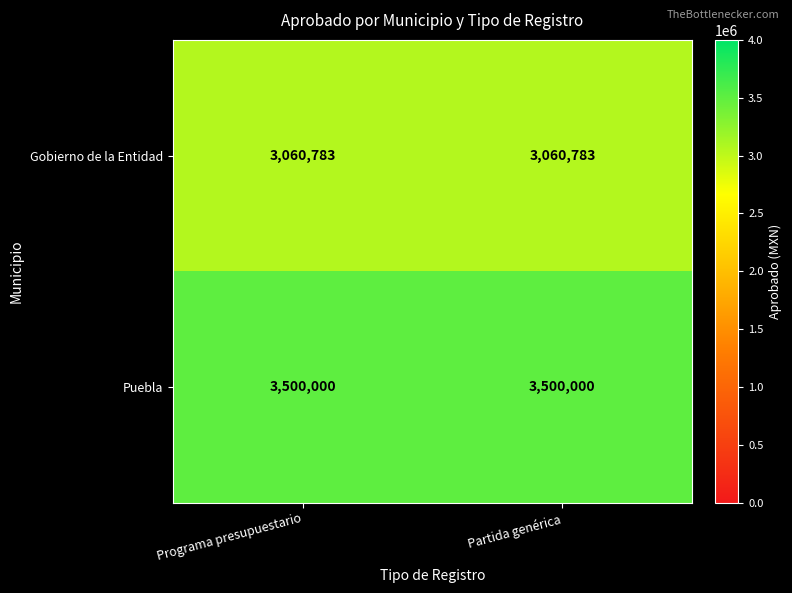

What is the maximum value shown in the chart?

3500000